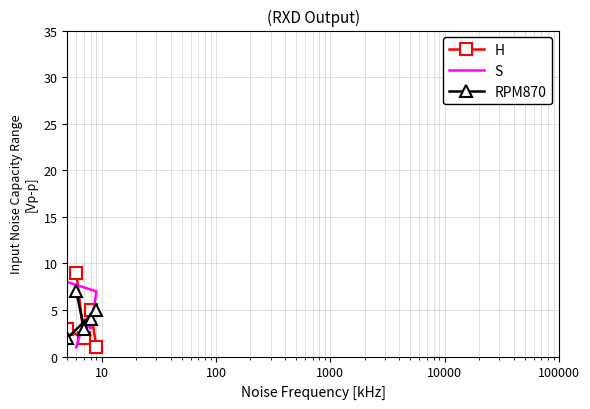

What is the average value of the RPM870 series?

5